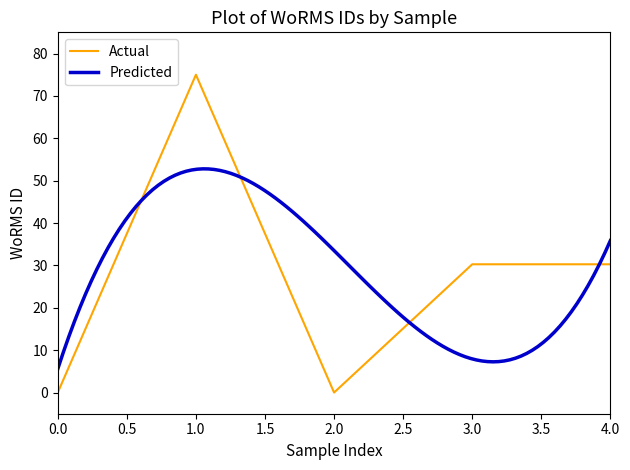

True or false: there are more than 1 points higher than both neighbors.

False